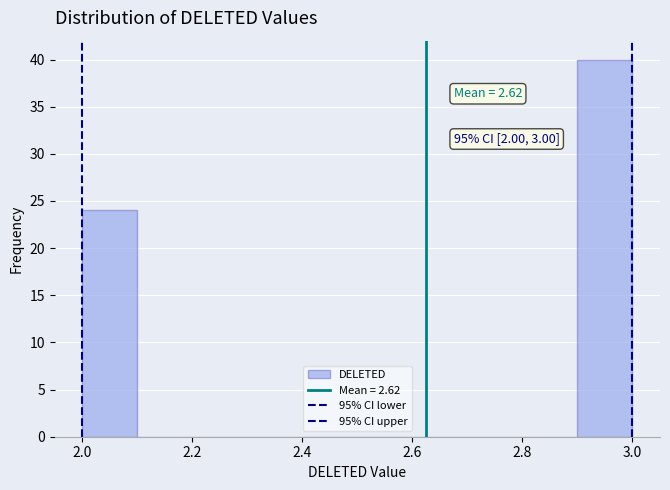

Which range on the x-axis has the tallest bar?

2.9 to 3.0